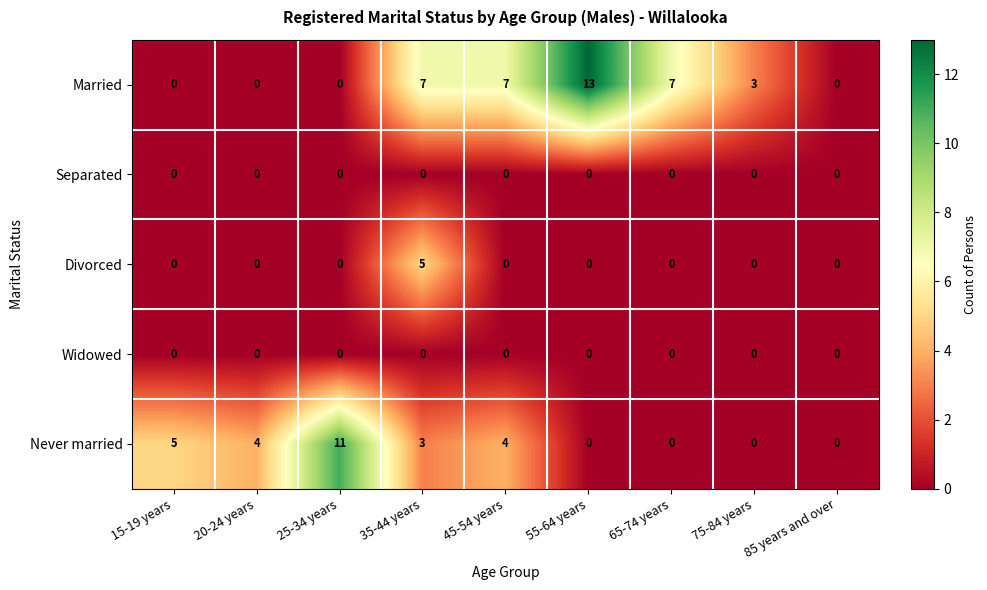

What is the maximum value shown in the chart?

13